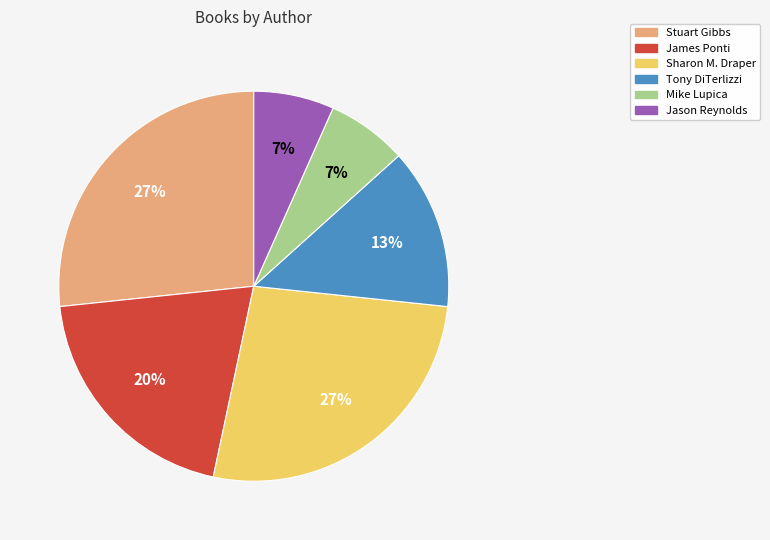

Does any single category account for the majority?

No